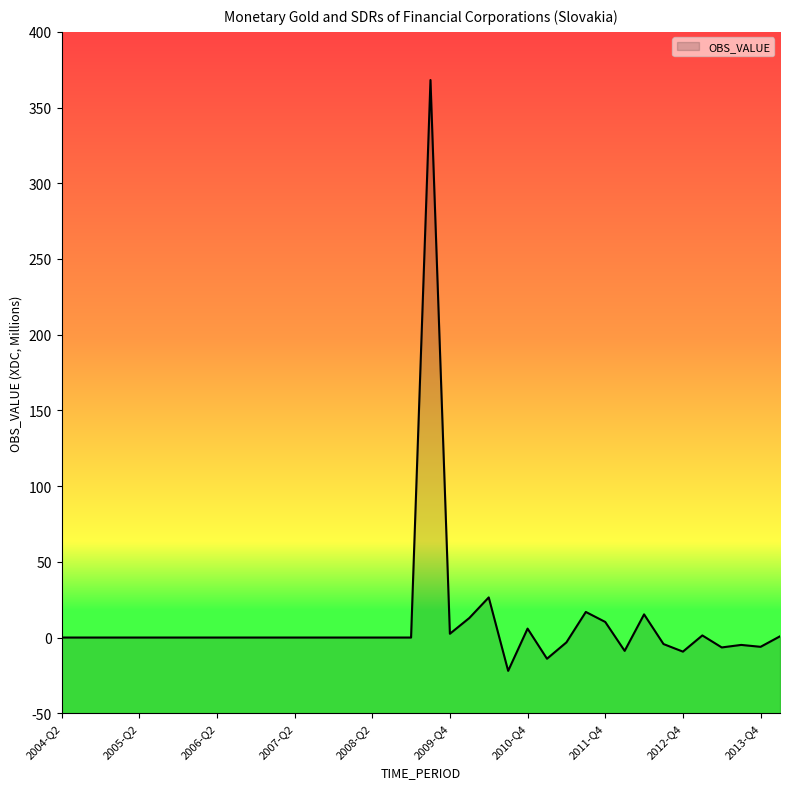

Reading left to right, extract all data points from this chart.

0.0	0.0	0.0	0.0	0.0	0.0	0.0	0.0	0.0	0.0	0.0	0.0	0.0	0.0	0.0	0.0	0.0	0.0	0.0	368.2	2.5	12.9	26.5	-22.0	5.9	-14.0	-3.2	16.9	10.3	-8.8	15.3	-4.3	-9.3	1.4	-6.5	-4.9	-6.1	0.8